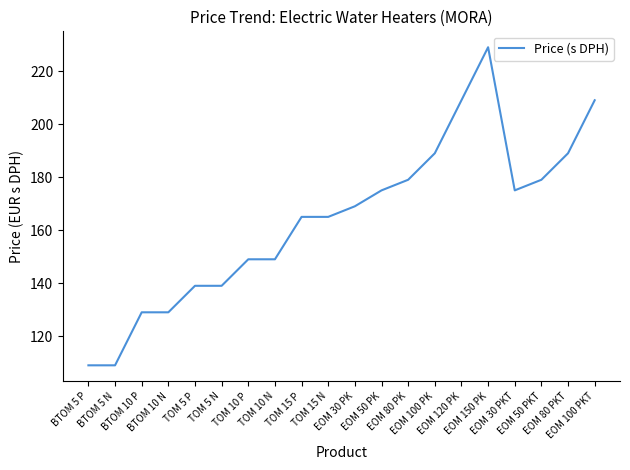

The value at EOM 100 PKT is 209. True or false?

True